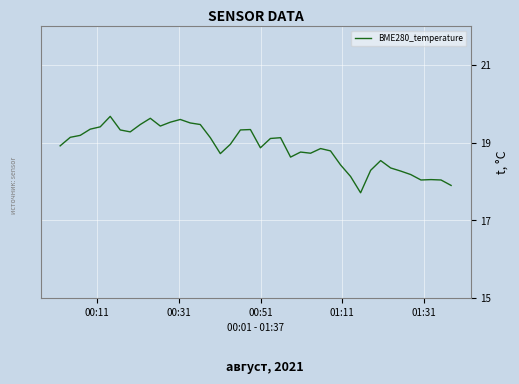

What is the difference between the maximum and minimum values?

2.0